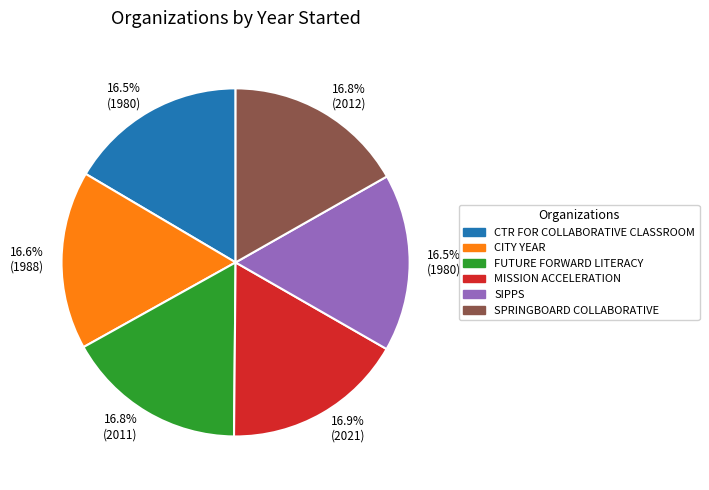

Does any single category account for the majority?

No